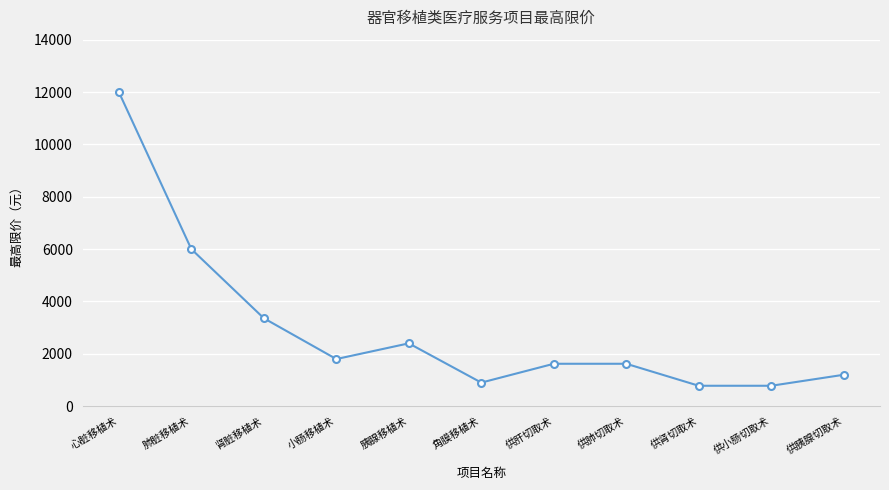

How many lines are shown in the chart?

1